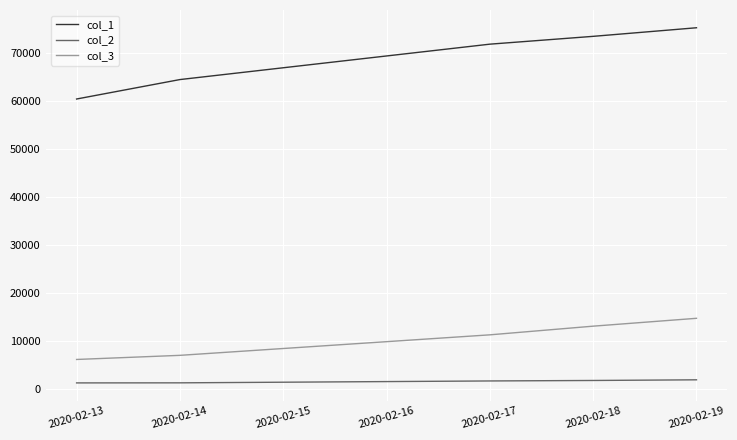

True or false: col_1 and col_2 cross at least once.

False